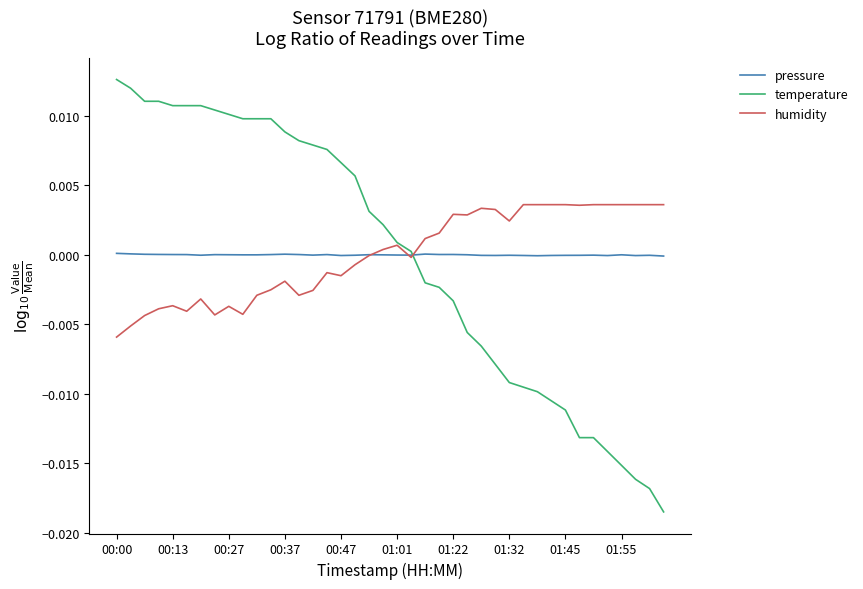

Rank the series by their maximum value, from highest to lowest.

temperature, humidity, pressure